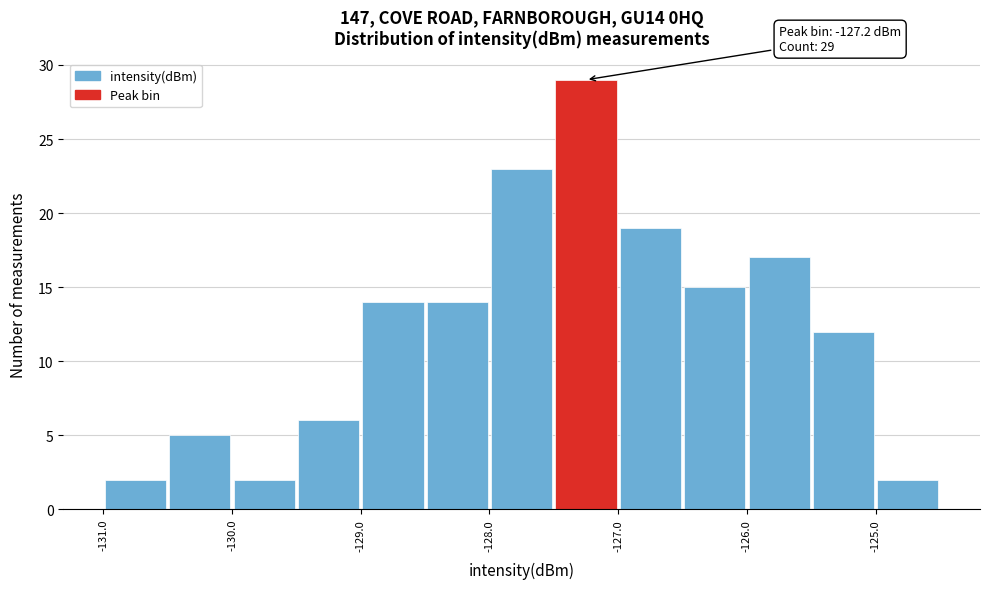

Over which range of the x-axis is the bar tallest?

-127.5 to -127.0